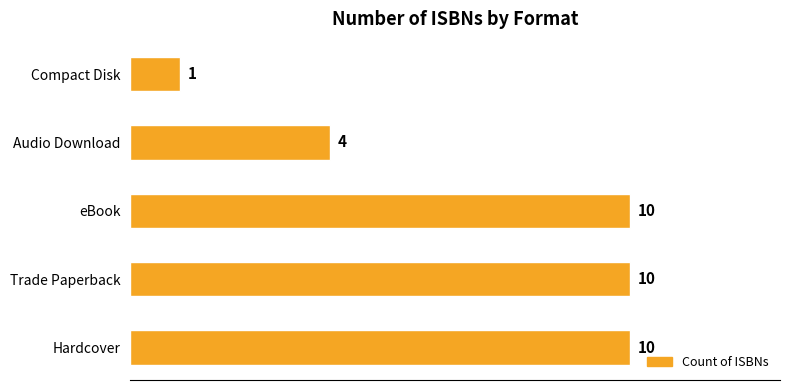

True or false: the data shows 10 at Hardcover.

True